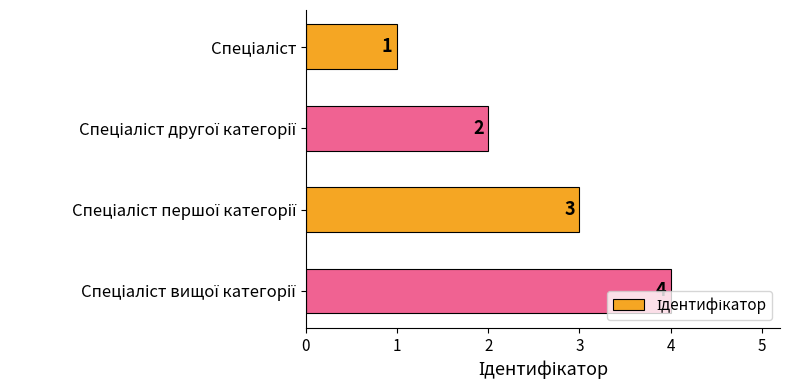

Count the values in the range 2 to 4.

3